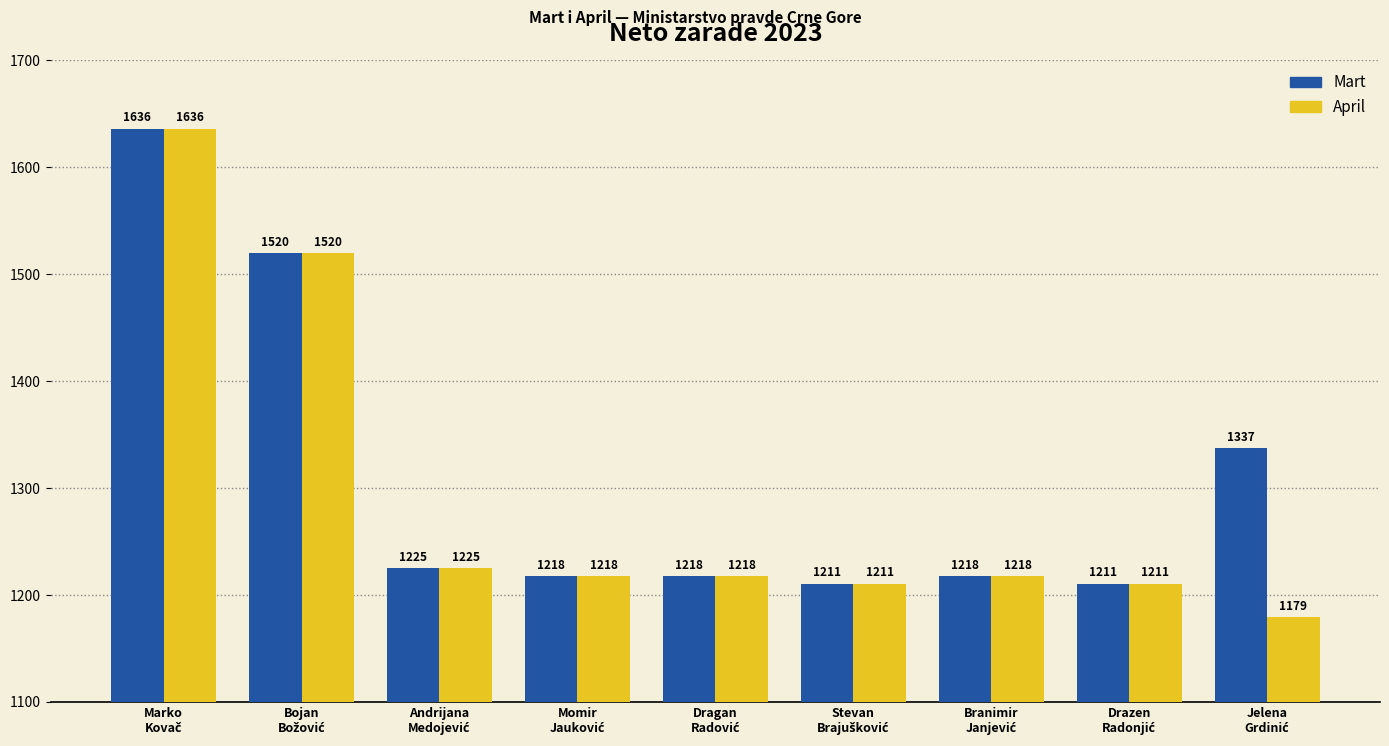

Rank the series by their average value, from highest to lowest.

Mart, April